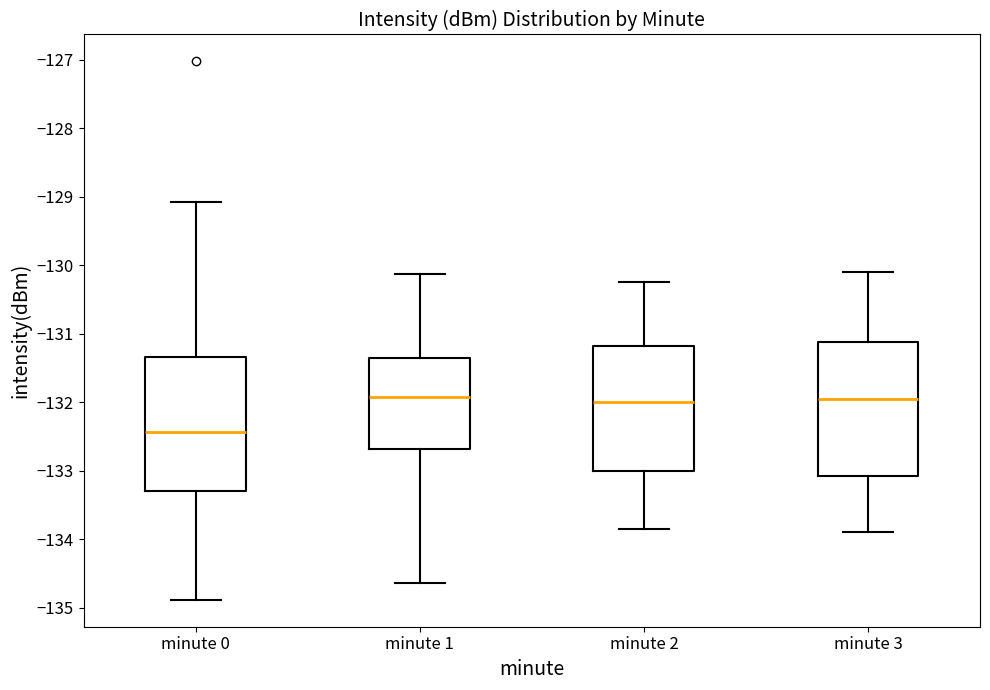

Where is the upper edge of the box for minute 0 on the y-axis? The values are not printed on the chart, so give them approximately, as read against the axis.

-131.3